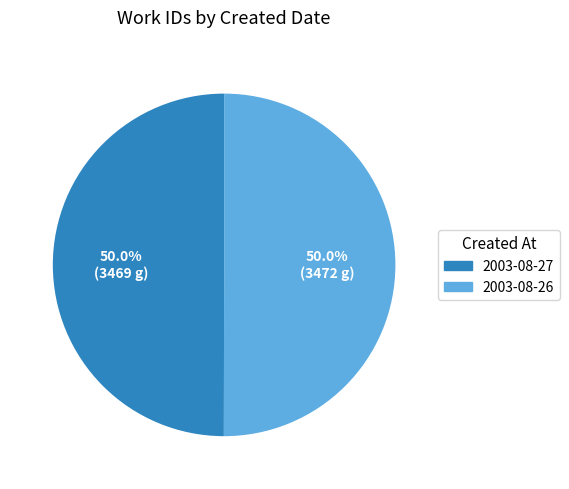

Approximately how many times larger is the value at 2003-08-26 compared to 2003-08-27?

1.0